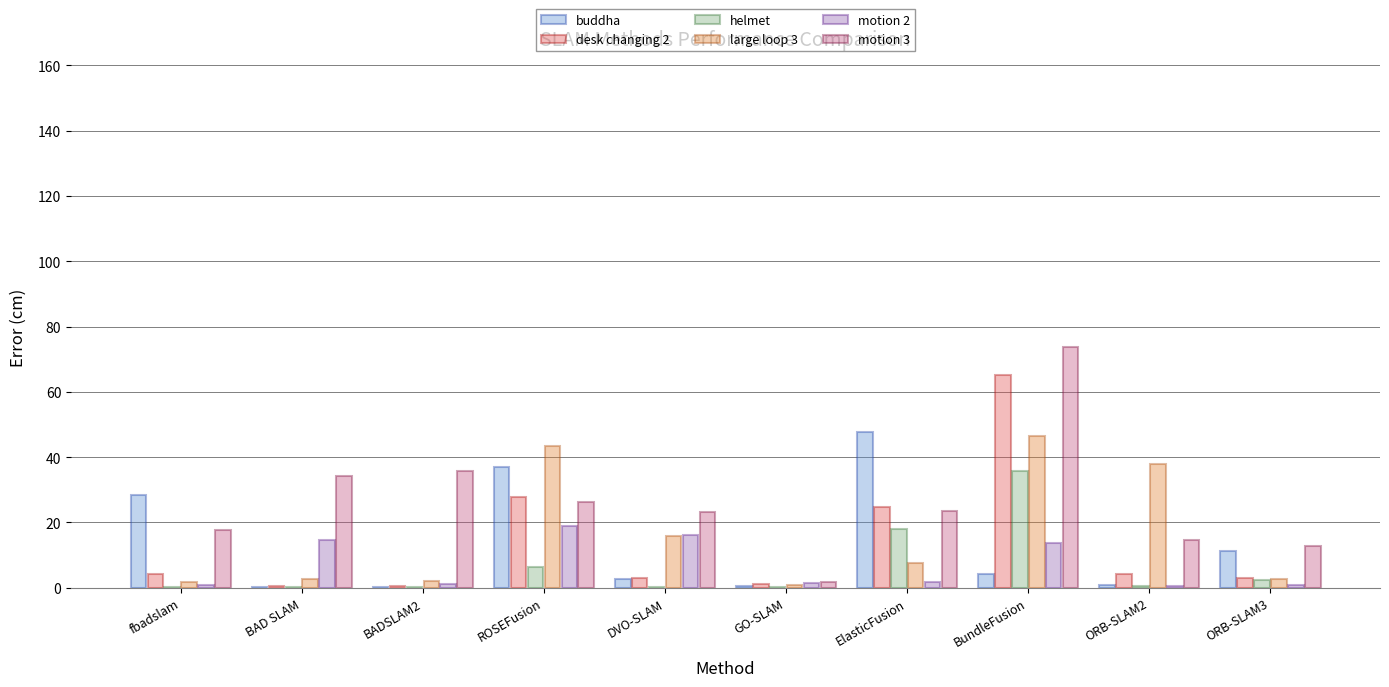

The motion 3 series shows 73.7 at BundleFusion. True or false?

True